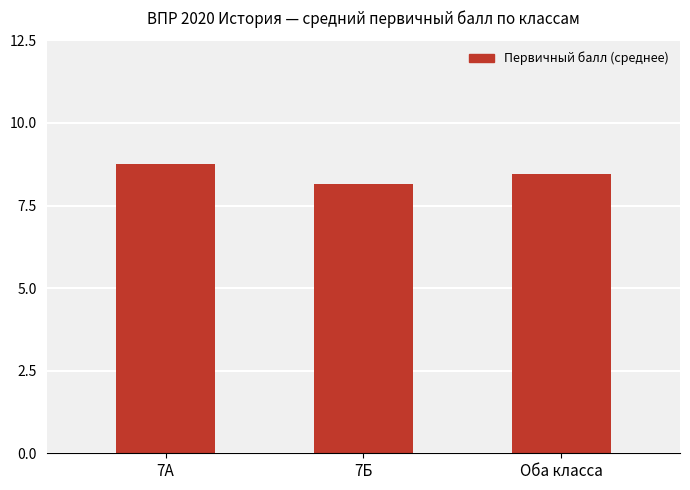

The chart shows a value of 11.8 at 7А. True or false?

False